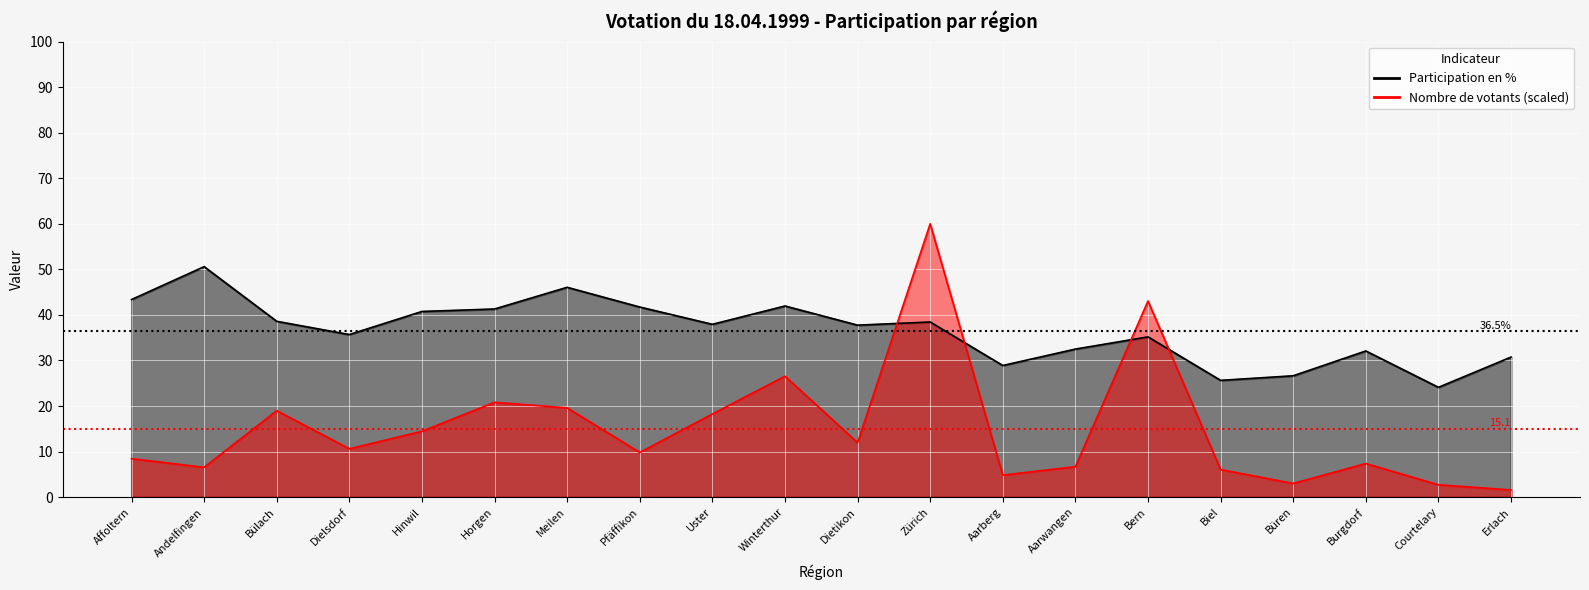

List the labels in order of Nombre de votants (scaled) value, largest first.

Zürich, Bern, Winterthur, Horgen, Meilen, Bülach, Uster, Hinwil, Dietikon, Dielsdorf, Pfäffikon, Affoltern, Burgdorf, Aarwangen, Andelfingen, Biel, Aarberg, Büren, Courtelary, Erlach